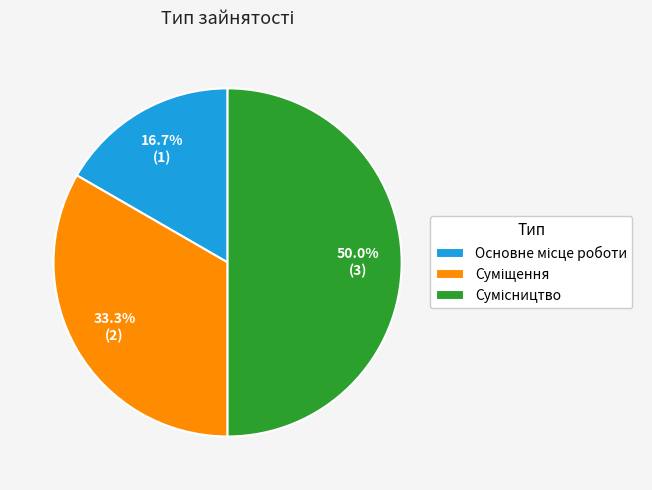

Count the number of slices in the pie.

3